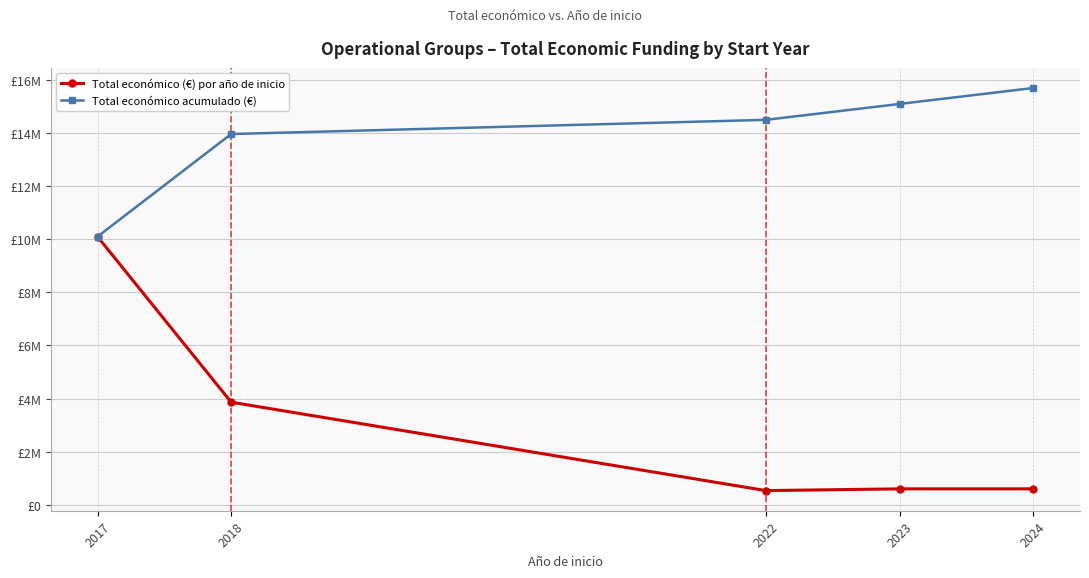

What are all the series names shown in the legend?

Total económico (€) por año de inicio, Total económico acumulado (€)